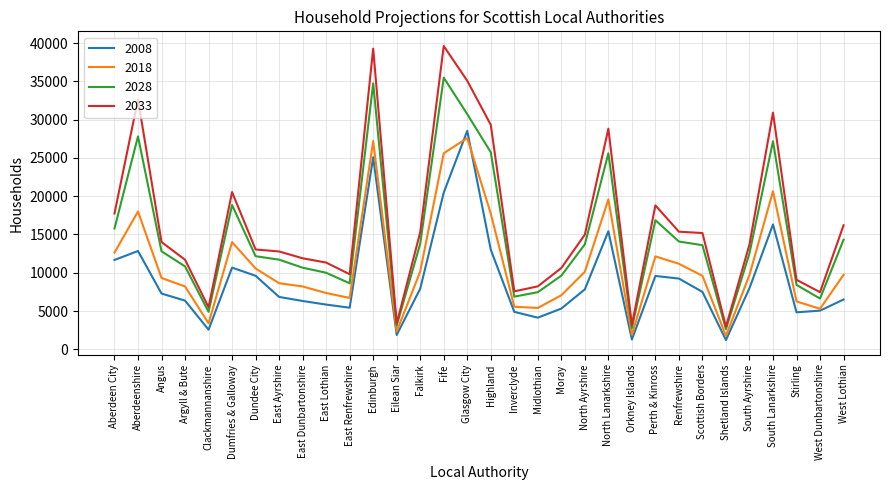

Which series has the widest spread of values?

2033